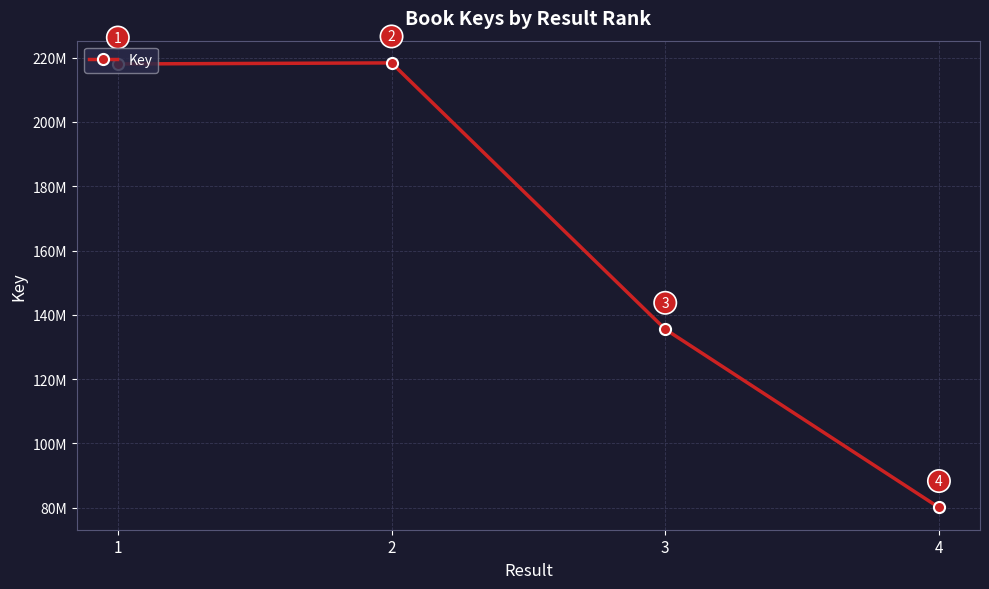

Is this an area chart (filled region under the line)?

No